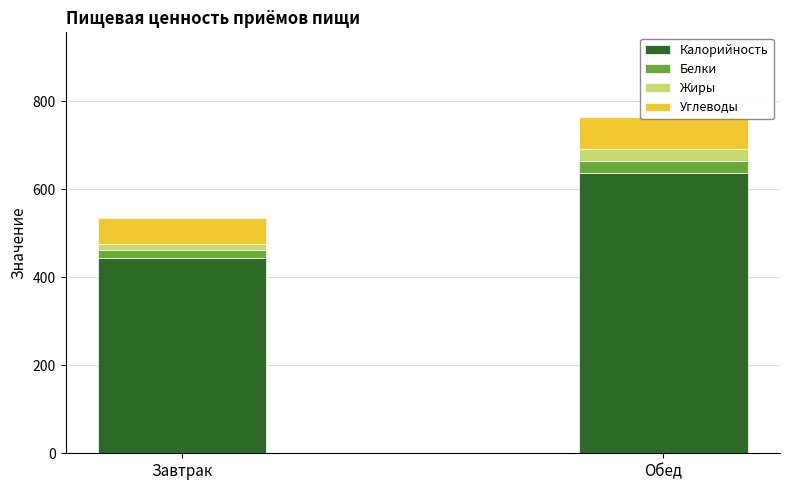

What is the value of the Калорийность bar at the 2nd from the left?

637.0